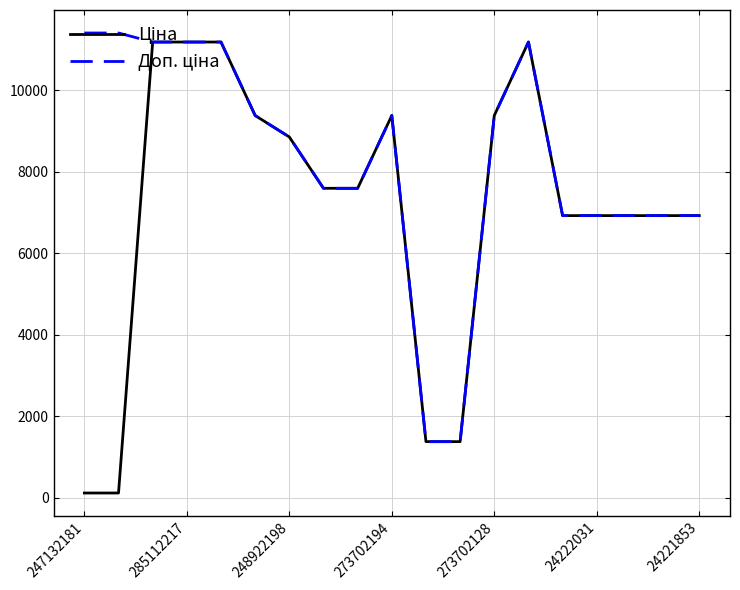

What is the greatest value displayed?

11410.0